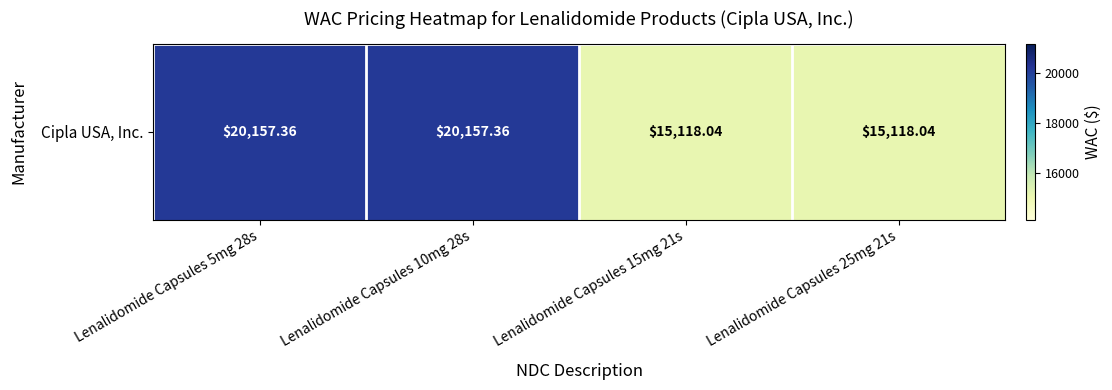

What is the change in value from Lenalidomide Capsules 5mg 28s to Lenalidomide Capsules 25mg 21s?

-5039.3